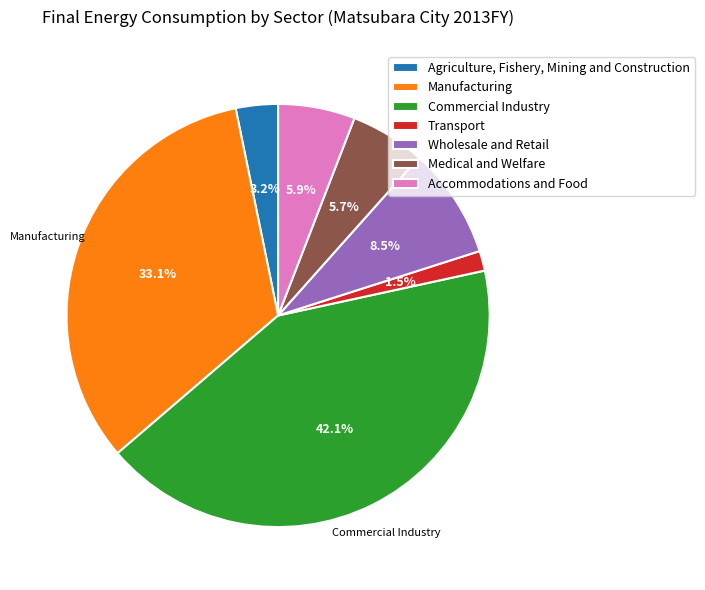

What percentage is the Manufacturing slice, to the nearest percent?

33%